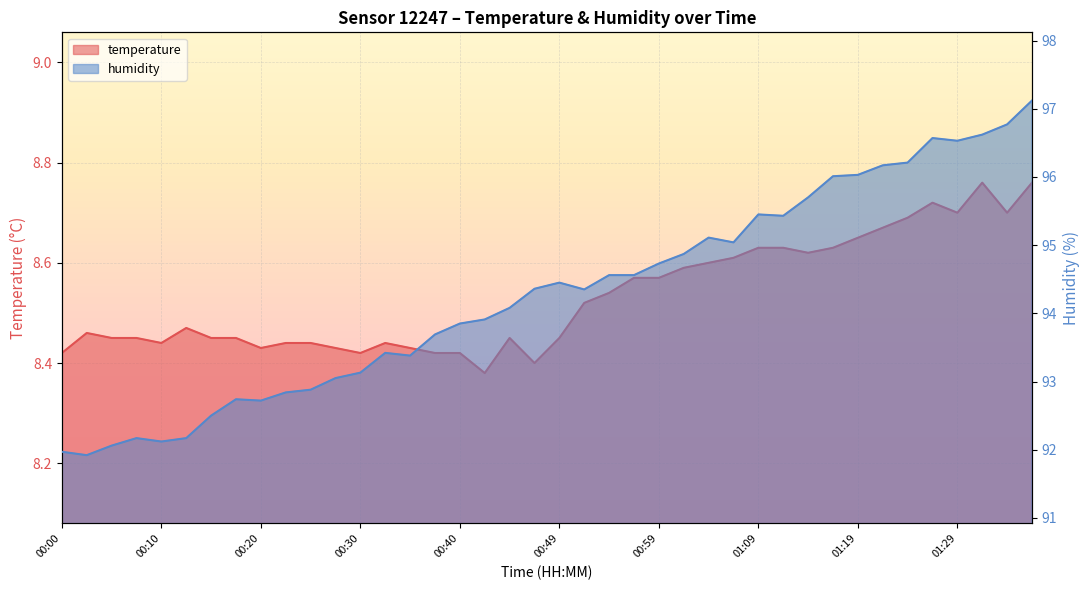

True or false: humidity and temperature cross at least once.

False